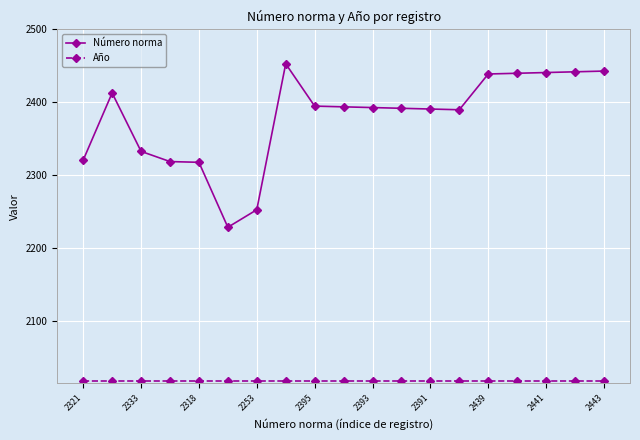

Which series has the widest spread of values?

Número norma